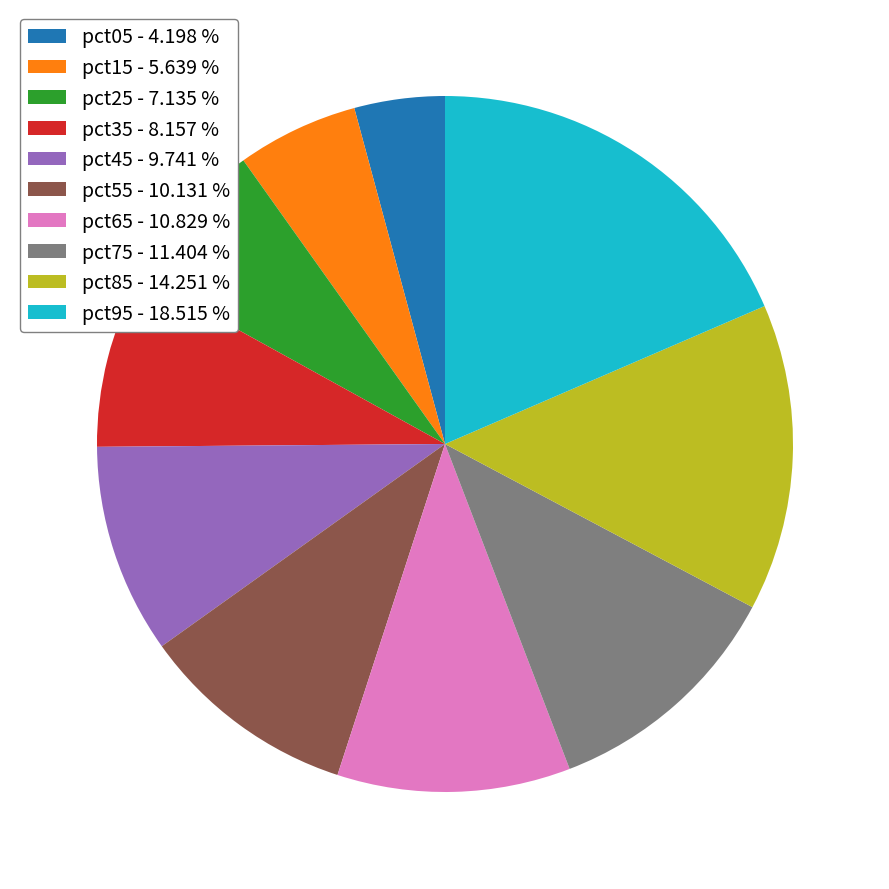

Which category has the smallest portion of the pie?

pct05